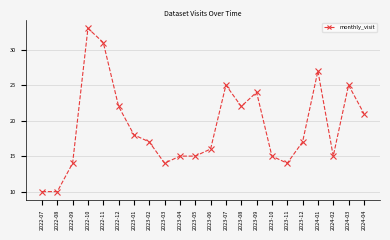

The chart shows a value of 5 at 2022-08. True or false?

False